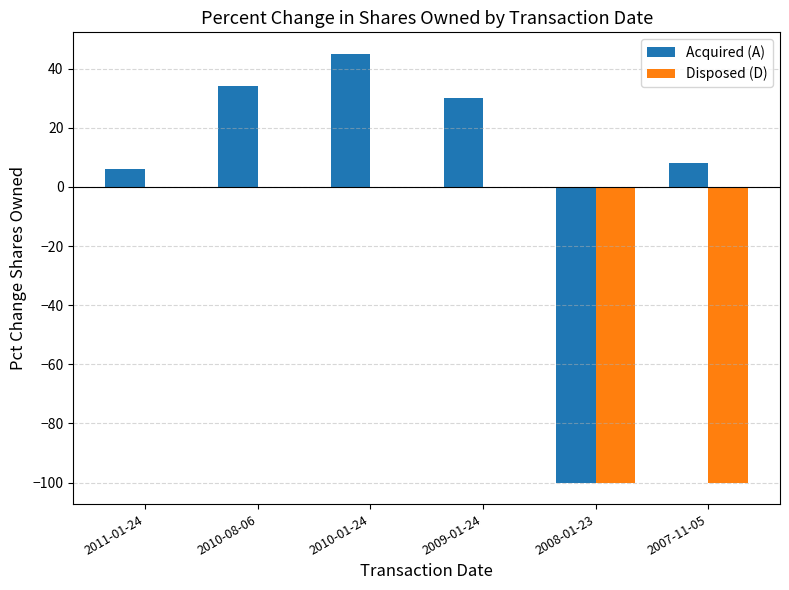

The value of Disposed (D) at 2008-01-23 is -61. True or false?

False